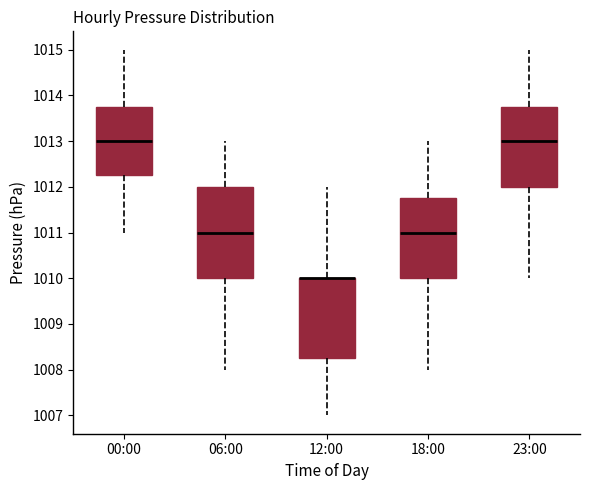

Which box is the tallest, from its lower edge to its upper edge?

06:00